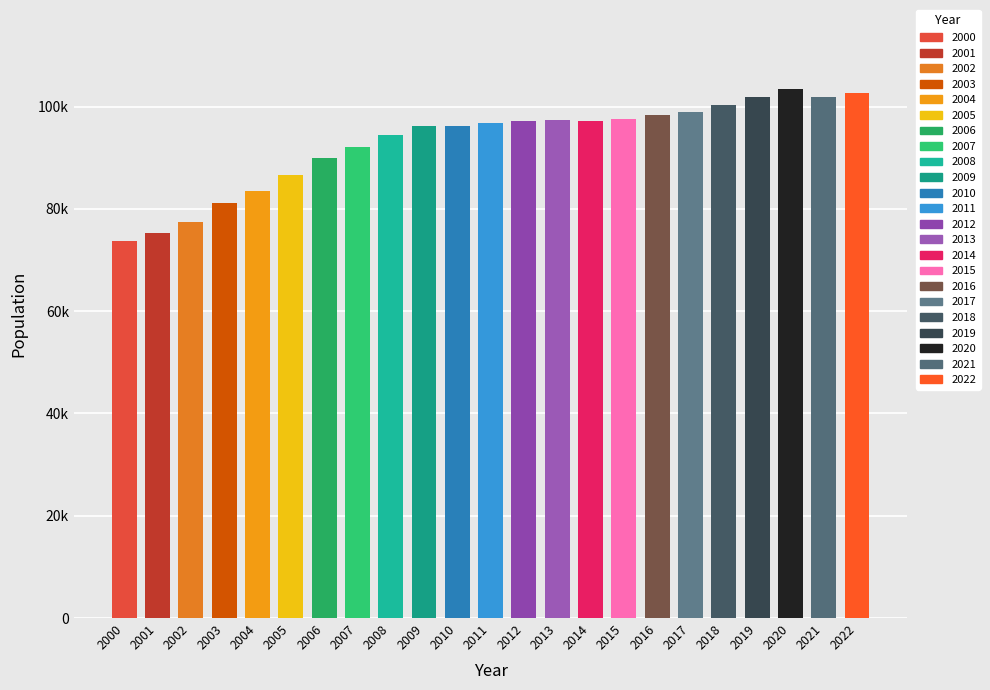

Read the value at 2001, to the nearest 50.

75250